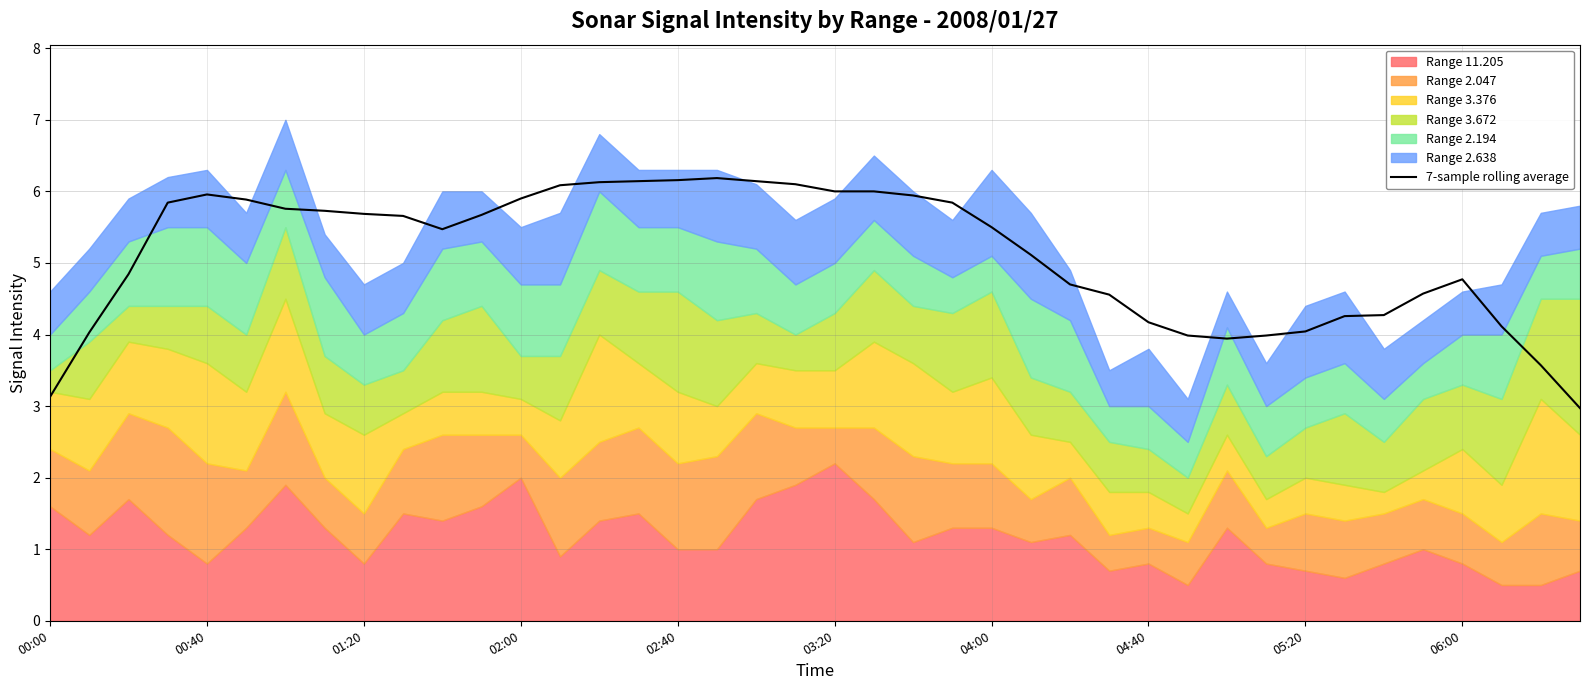

The chart shows a value of 9.3 at 15. True or false?

False